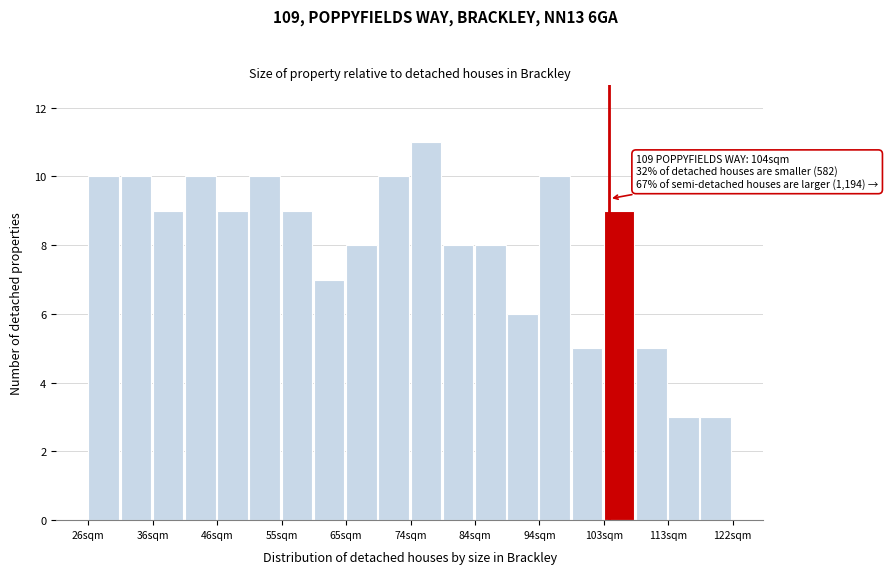

Over which range of the x-axis is the bar tallest?

74.4 to 79.2